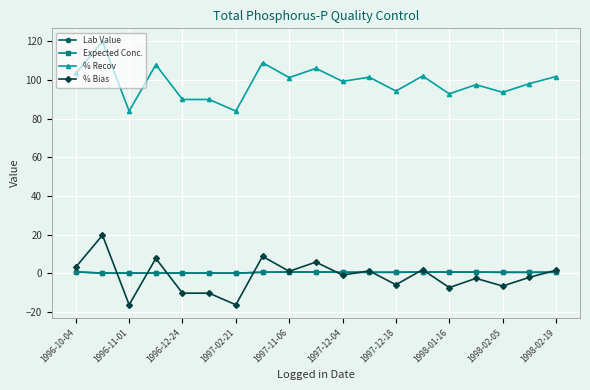

True or false: % Recov and Lab Value intersect in this chart.

False